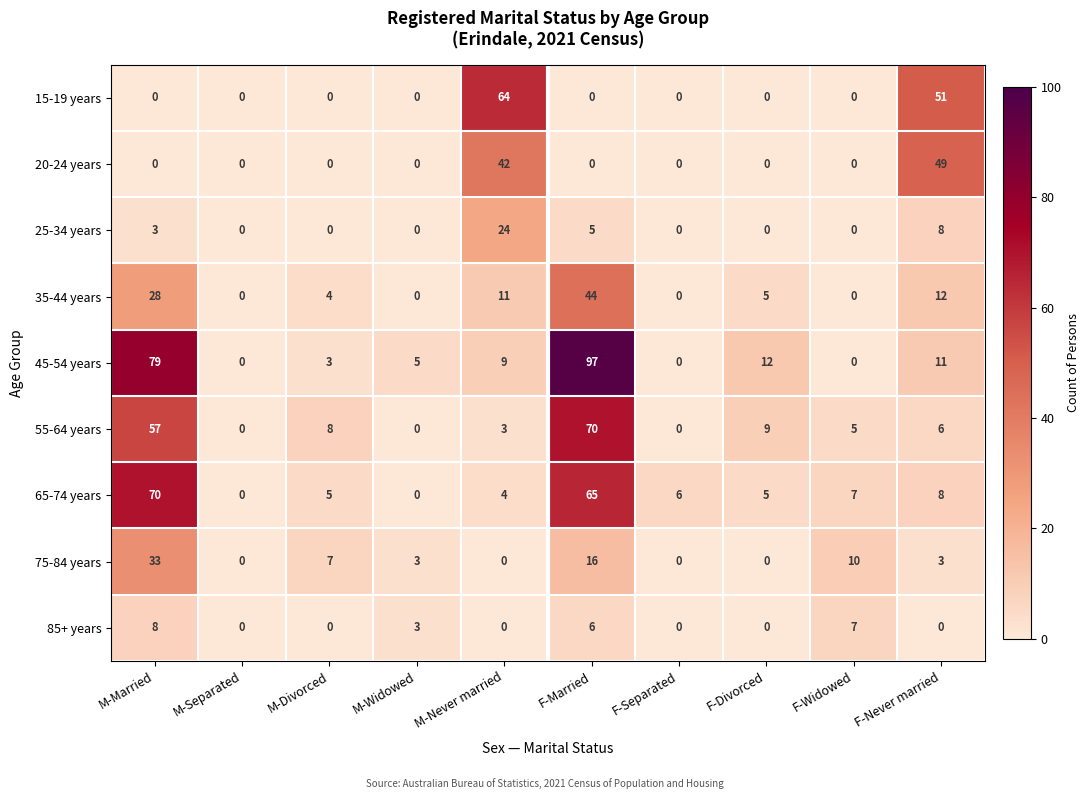

Between F-Separated and F-Never married, which series saw the biggest shift?

15-19 years